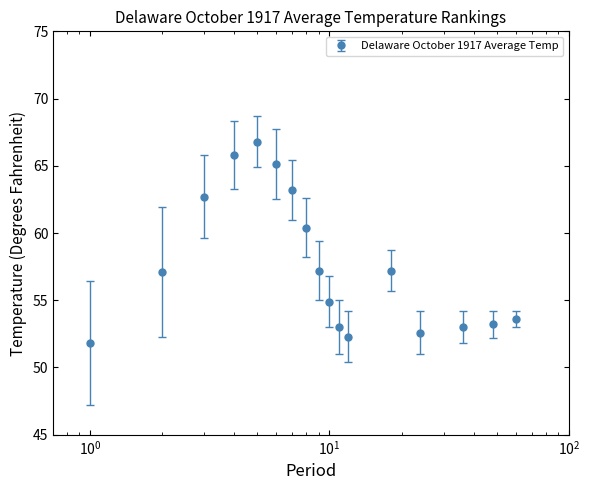

What is the greatest value displayed?

66.8